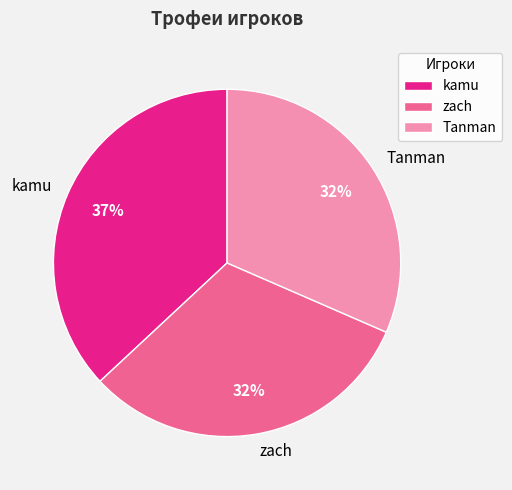

Between kamu and zach, which is larger?

kamu